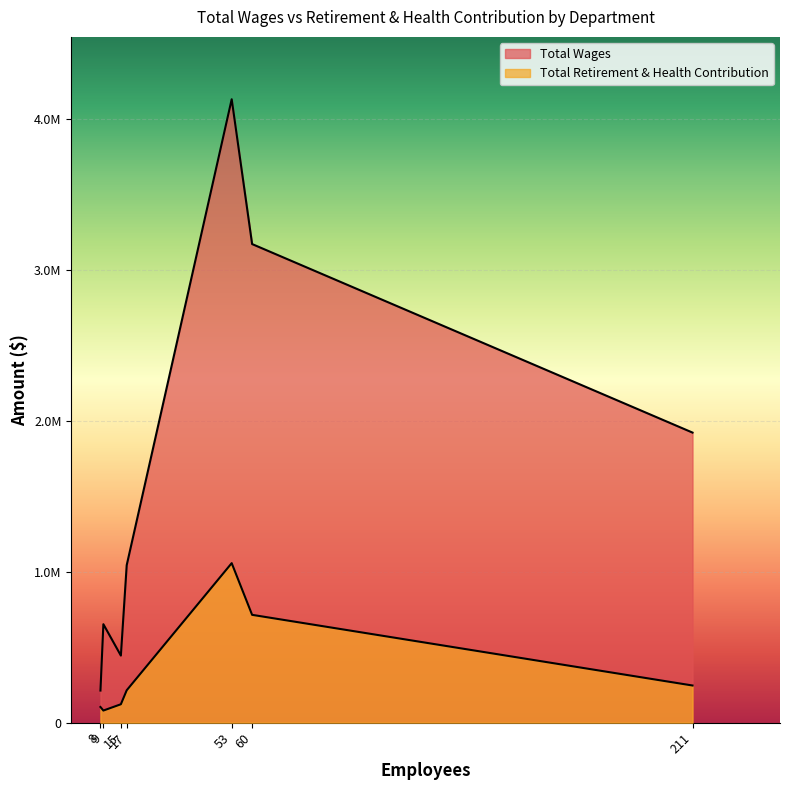

How many lines are shown in the chart?

2